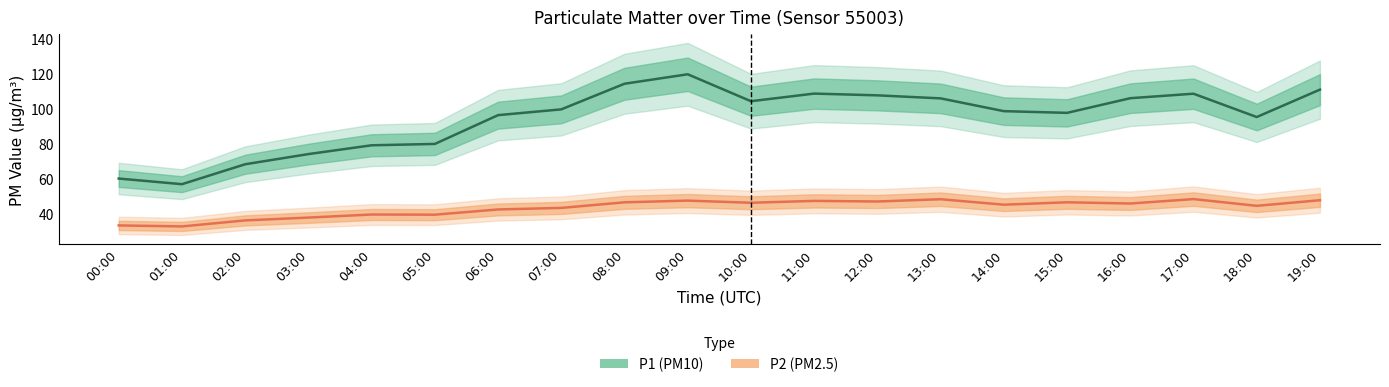

What is the label of the 11th point from the left?

10:00